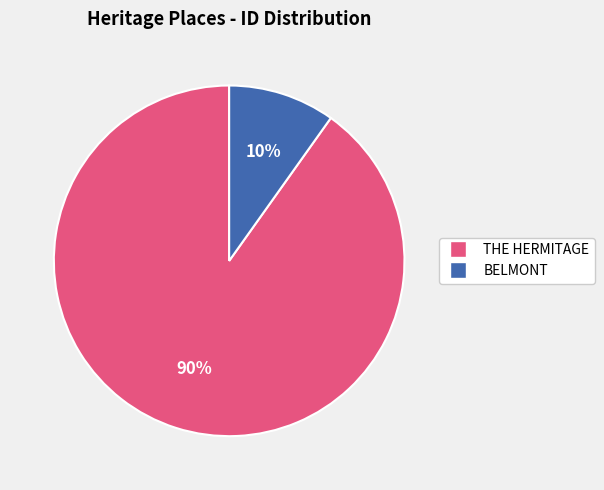

Which has a higher value, BELMONT or THE HERMITAGE?

THE HERMITAGE